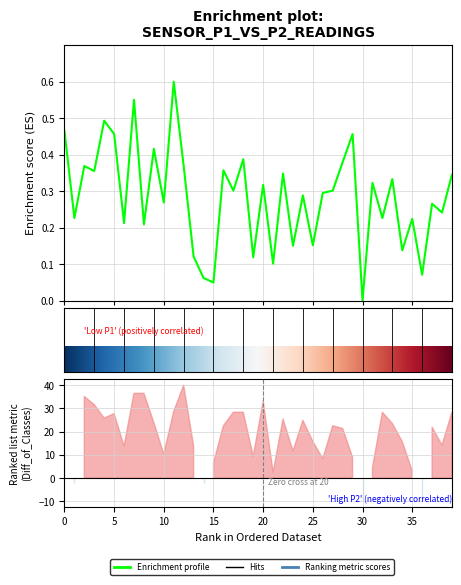

What is the label of the 27th point from the left?

26